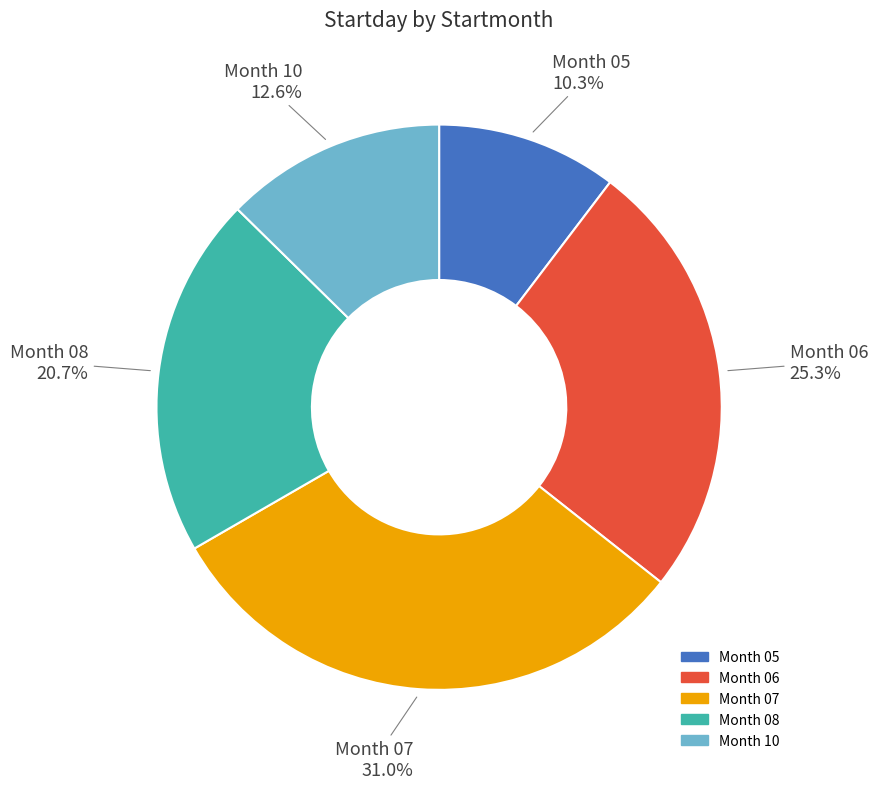

Is there a majority slice in this chart?

No